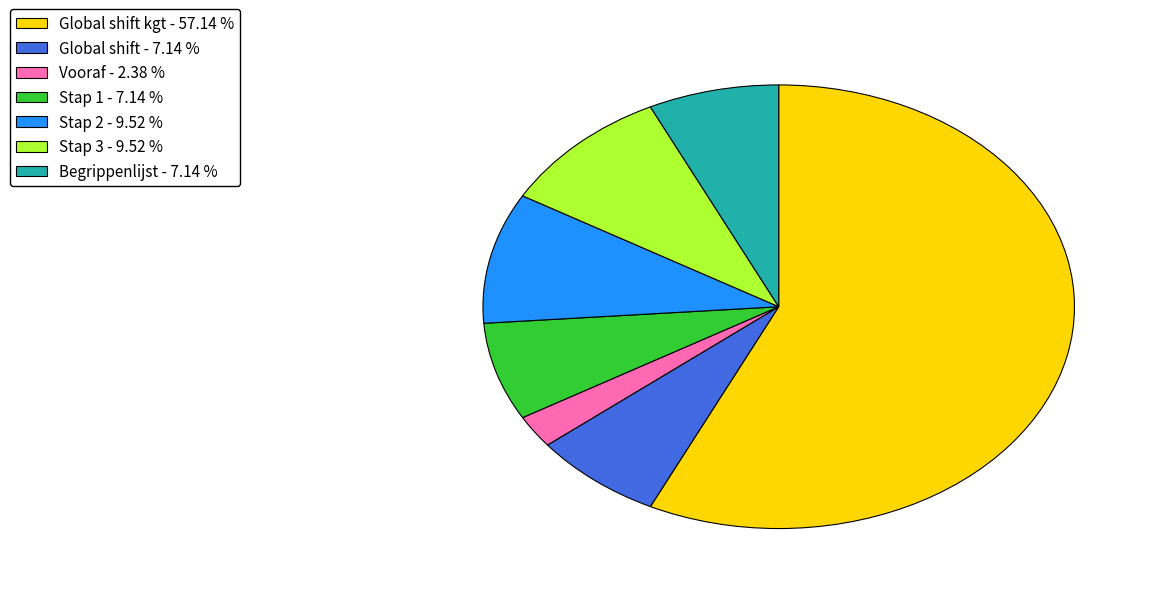

Is the sum of Stap 3 - 9.52 % and Stap 1 - 7.14 % greater than half?

No